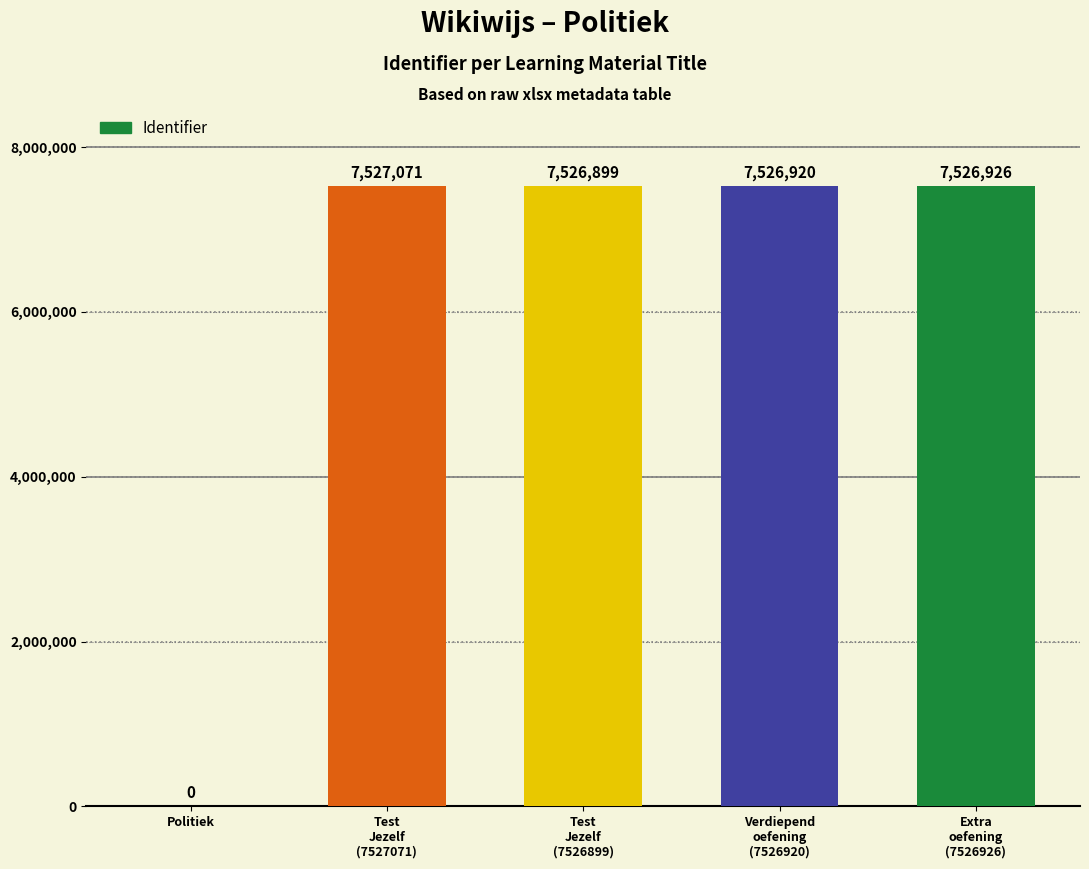

At which category does the chart reach its peak across all series?

Test
Jezelf
(7527071)